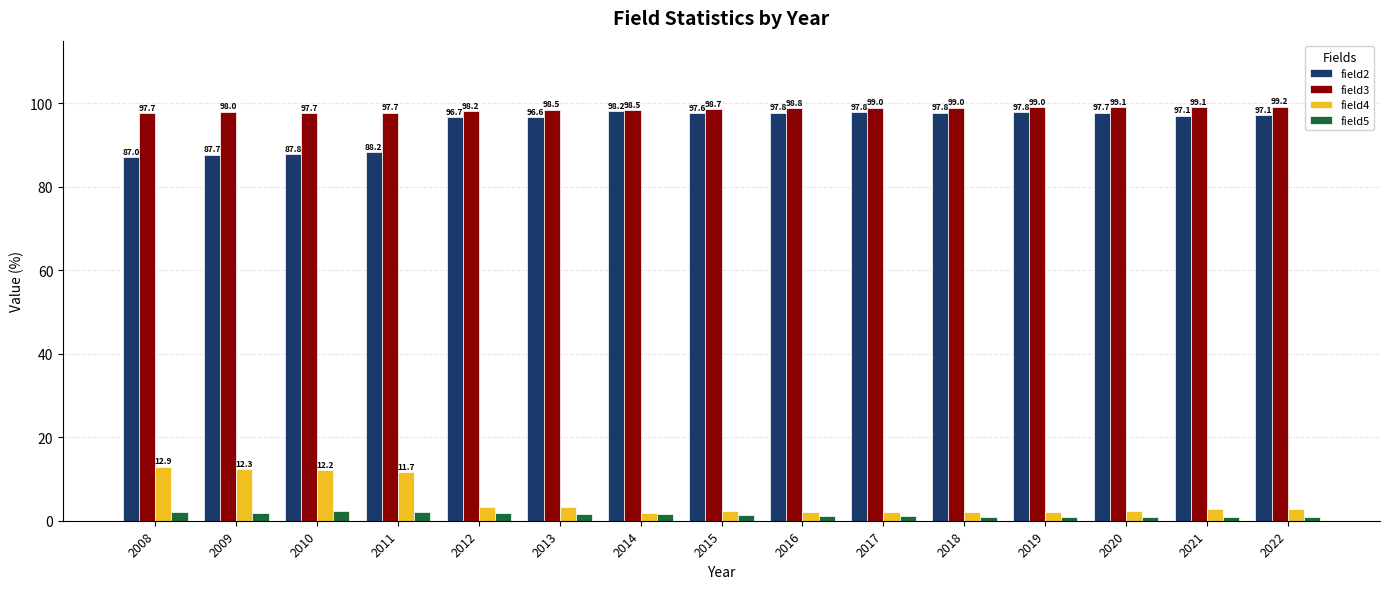

At 2018, list the series in order from largest to smallest.

field3, field2, field4, field5